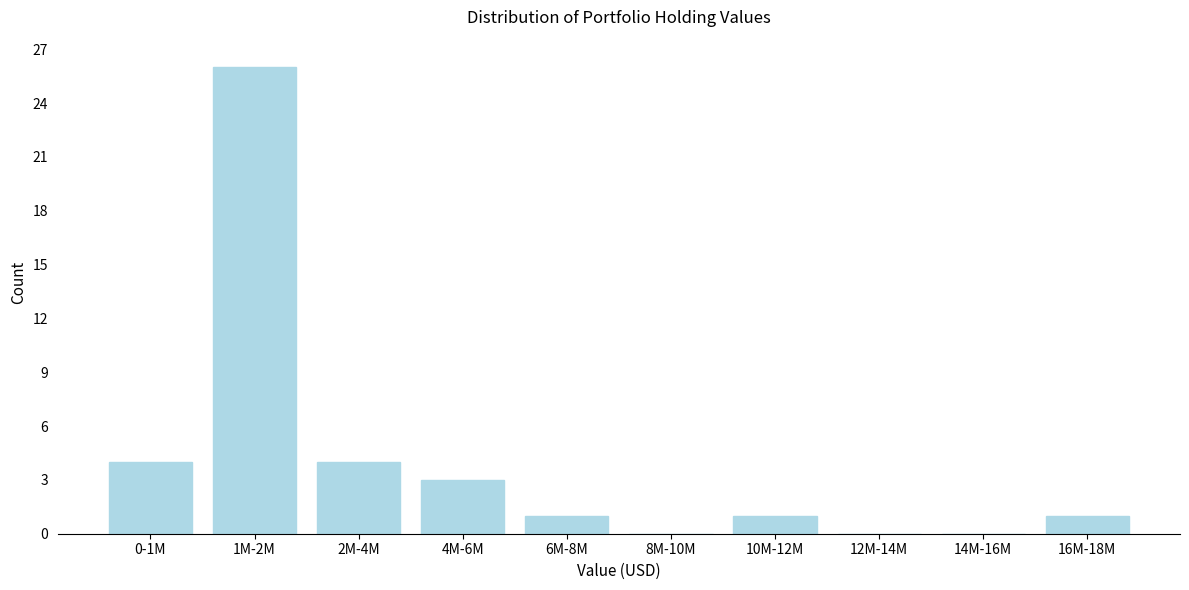

Reading left to right, extract all data points from this chart.

0-1M=4	1M-2M=26	2M-4M=4	4M-6M=3	6M-8M=1	8M-10M=0	10M-12M=1	12M-14M=0	14M-16M=0	16M-18M=1